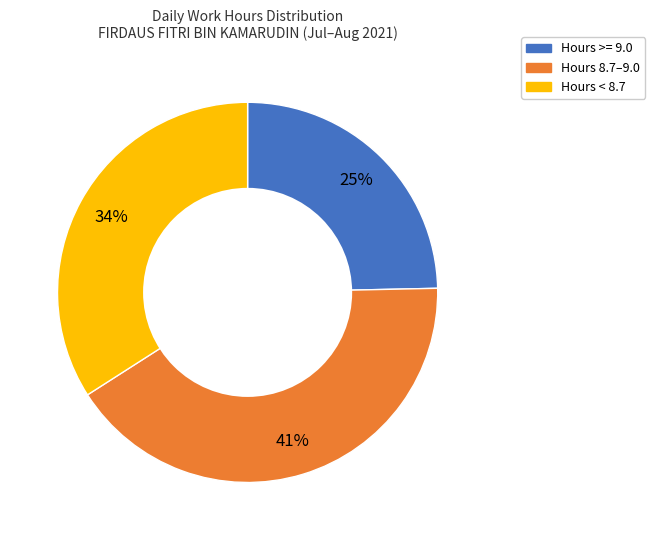

Is there a majority slice in this chart?

No